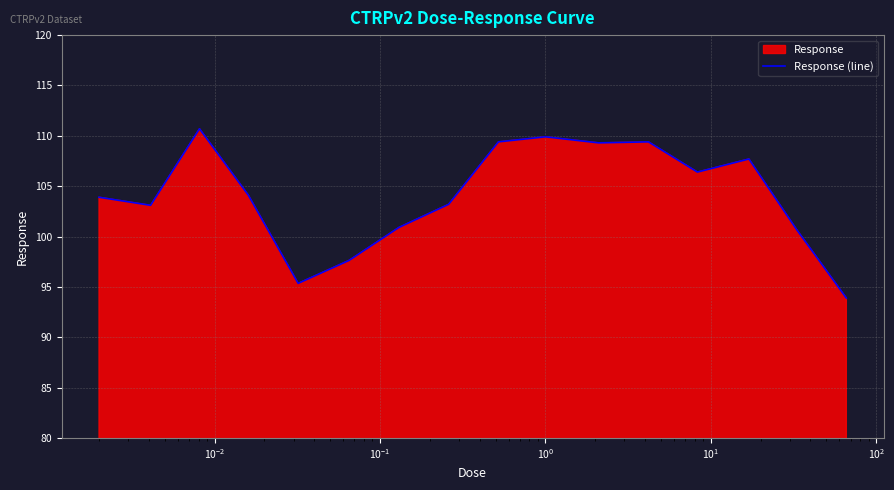

How many interior local valleys (lower than both neighbors) does the data have?

4